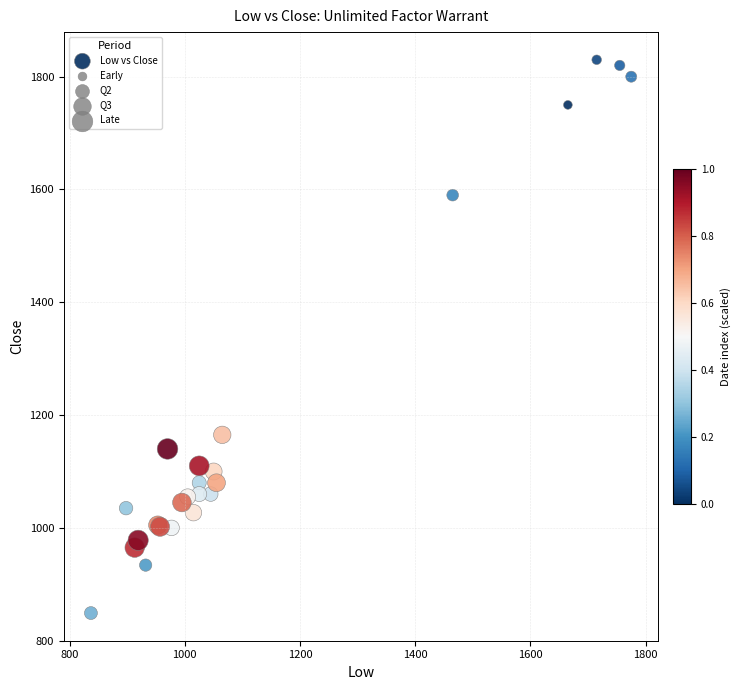

What Y value in the scatter plot is closest to 1339?

1165